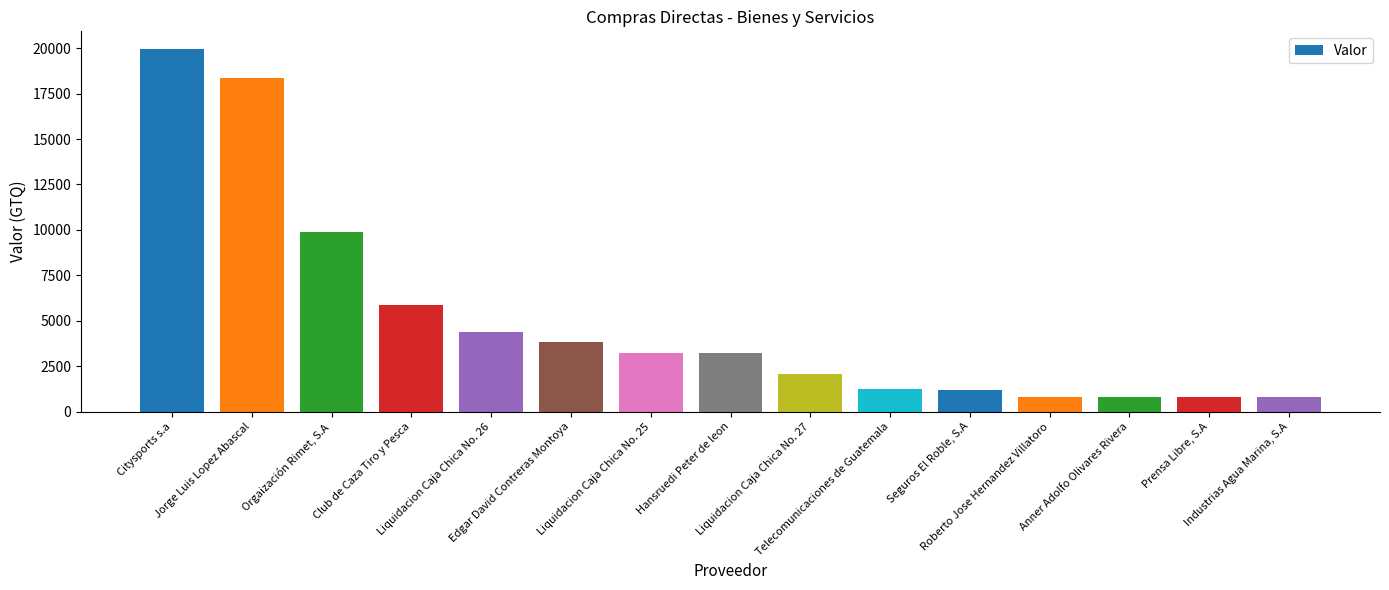

The value at Liquidacion Caja Chica No. 27 is 2059.3. True or false?

True